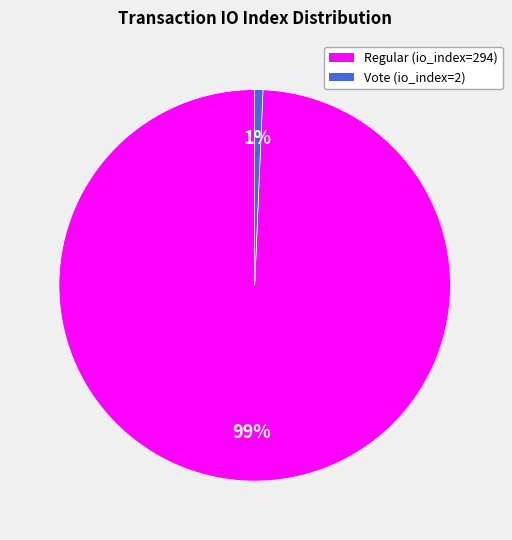

Do Regular (io_index=294) and Vote (io_index=2) together represent more than half of the pie?

Yes